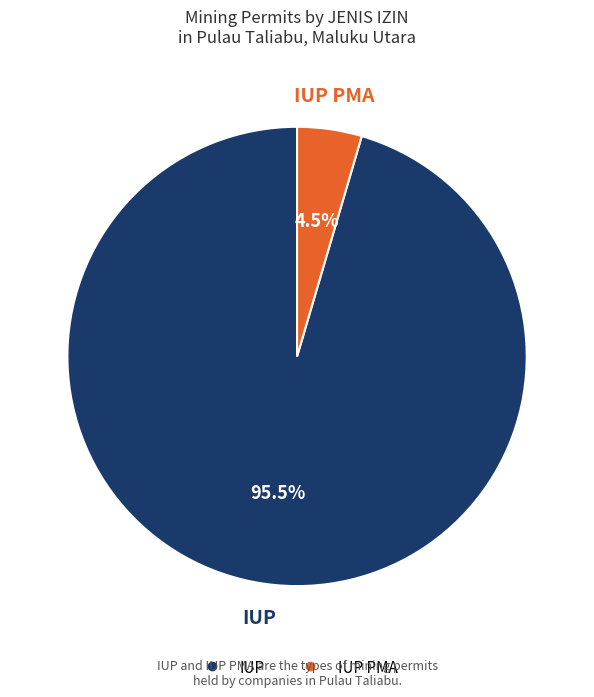

To the nearest percent, what is the average slice percentage?

50%